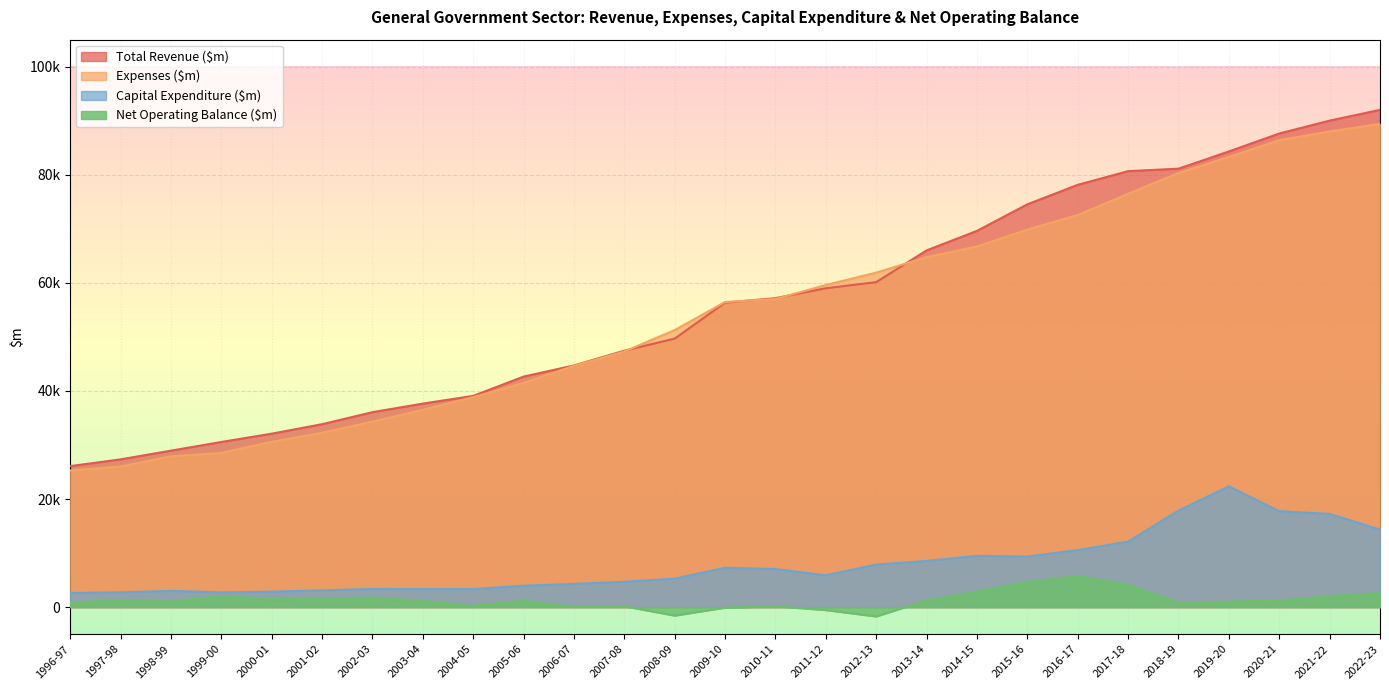

Where does the Total Revenue ($m) series first go above 56344?

2010-11